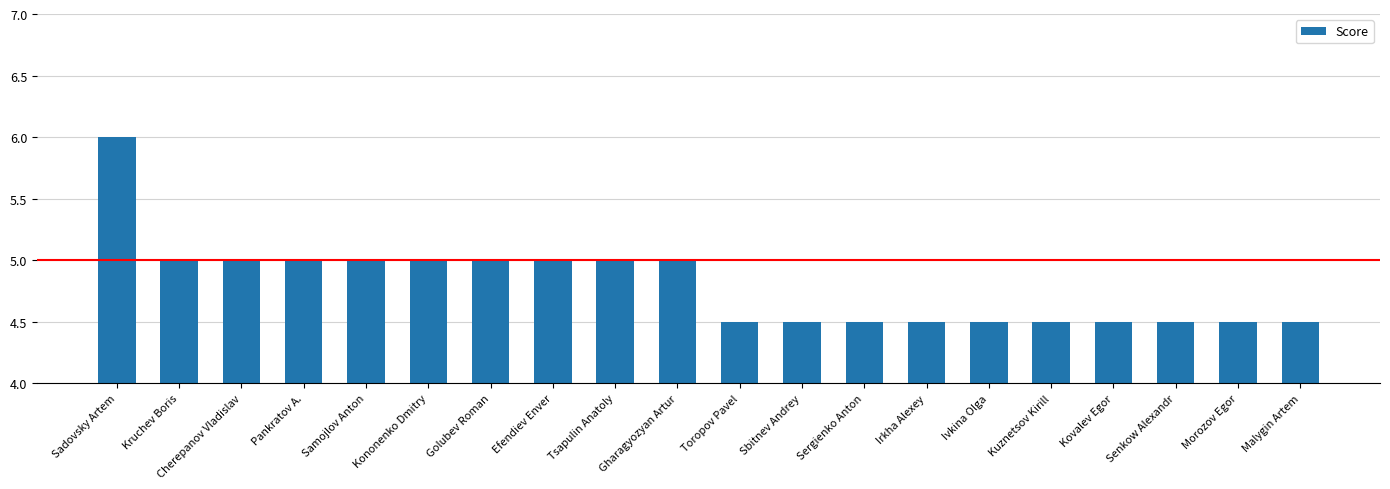

True or false: the data shows 6.9 at Senkow Alexandr.

False